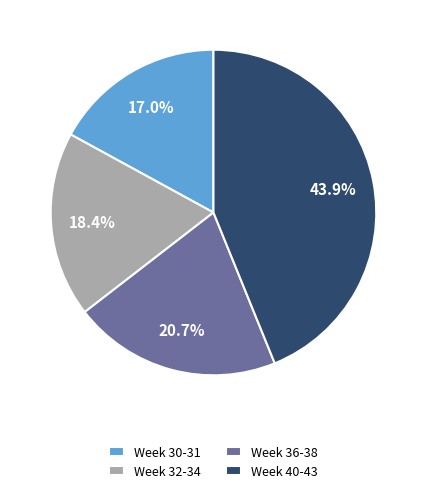

Rank the categories by value from highest to lowest.

Week 40-43, Week 36-38, Week 32-34, Week 30-31